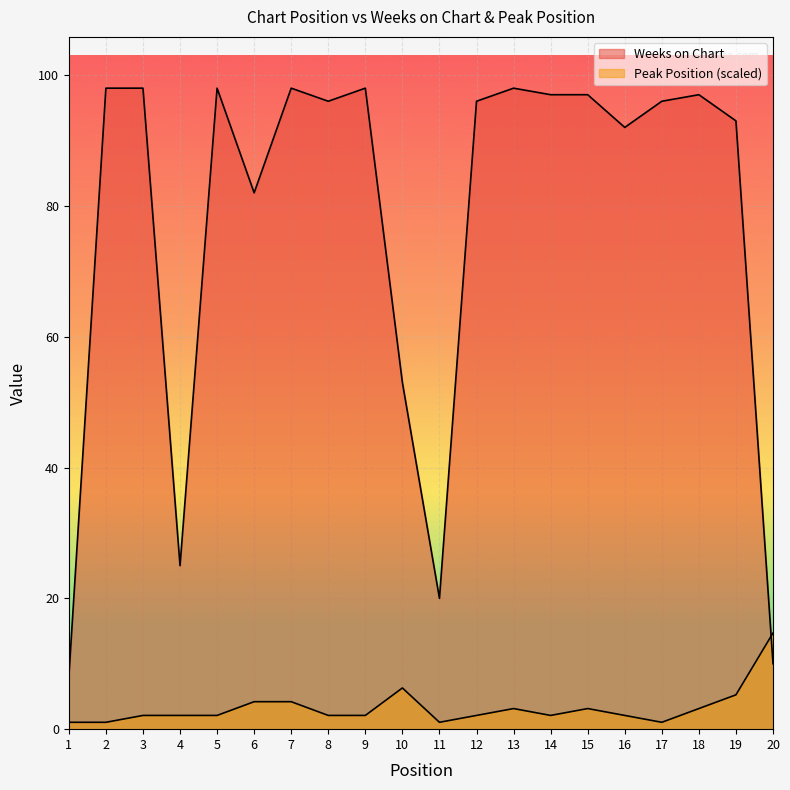

At which label does Weeks on Chart reach its minimum?

1